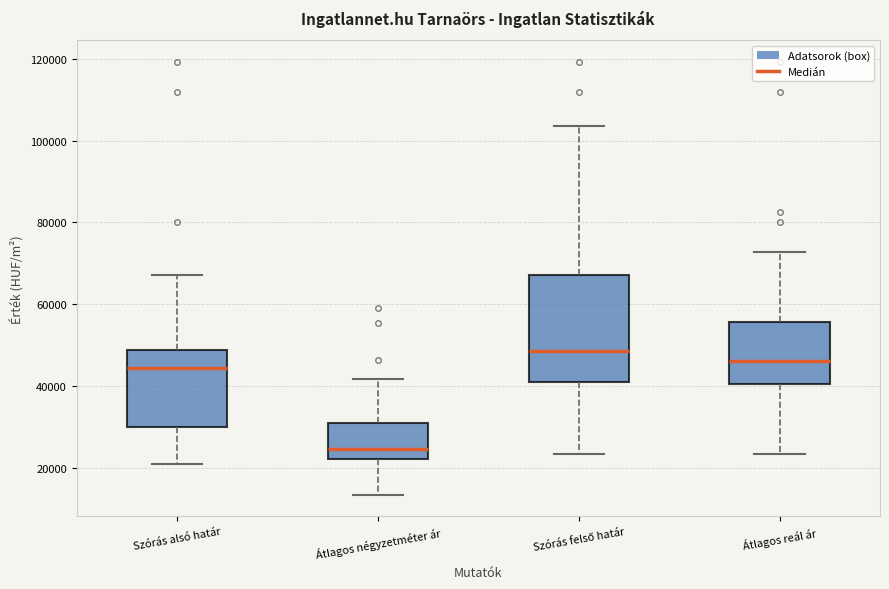

Reading left to right, read every box against the y-axis: the position of its median line, the range the box covers, and the ends of its whiskers. The values are not printed on the chart, so give them approximately, as read against the axis.

Szórás alsó határ: median 44000, box 30000 to 48000, whiskers 20000 to 68000
Átlagos négyzetméter ár: median 24000, box 22000 to 30000, whiskers 14000 to 42000
Szórás felső határ: median 48000, box 42000 to 68000, whiskers 24000 to 104000
Átlagos reál ár: median 46000, box 40000 to 56000, whiskers 24000 to 72000